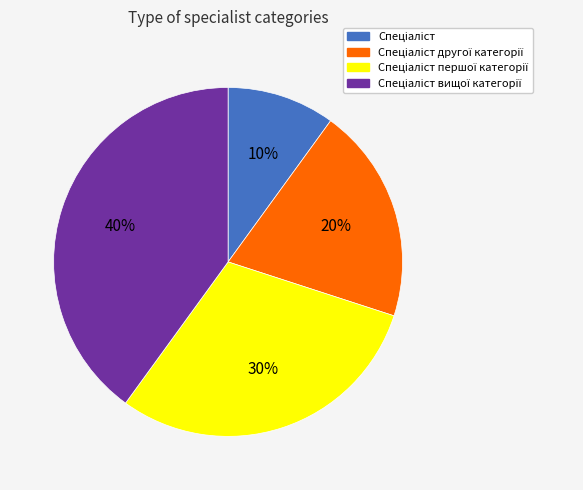

Is there a majority slice in this chart?

No